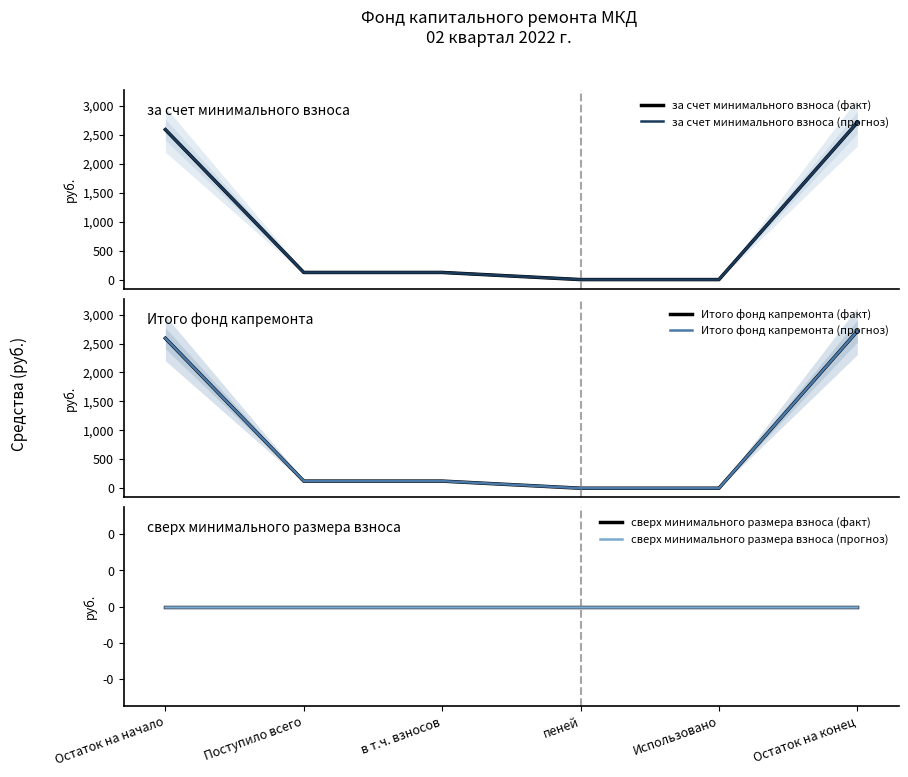

At which label does за счет минимального взноса (факт) reach its minimum?

пеней